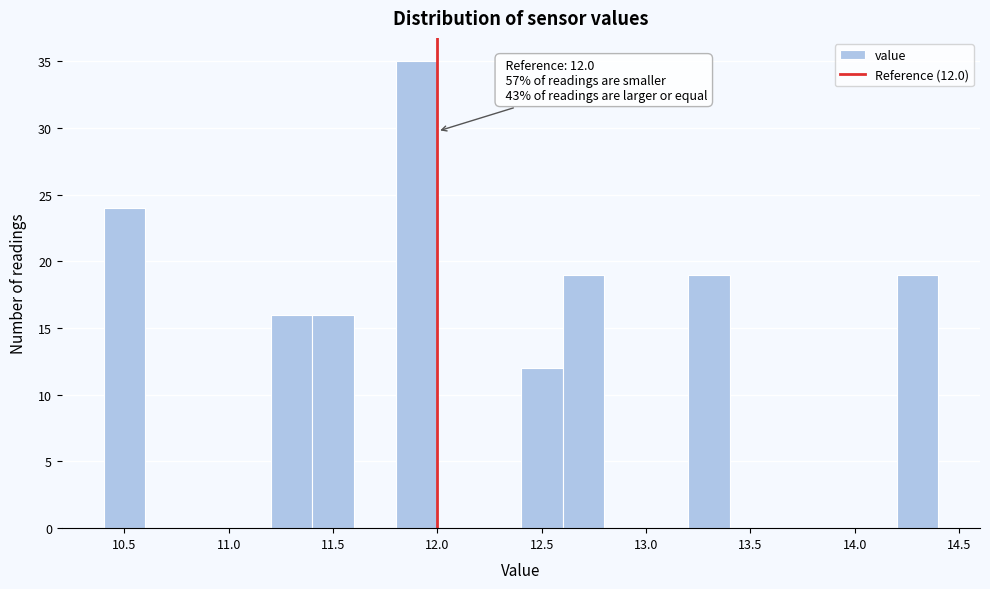

Over which range of the x-axis is the bar tallest?

11.8 to 12.0